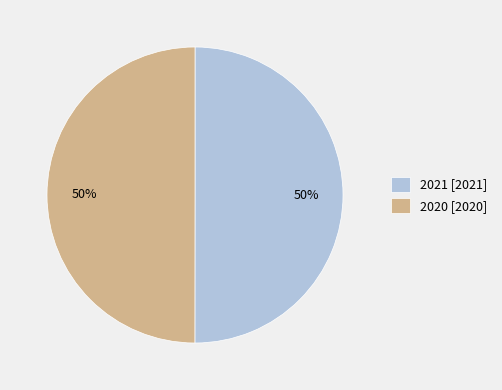

True or false: 2021 [2021] accounts for 50% of the total.

True